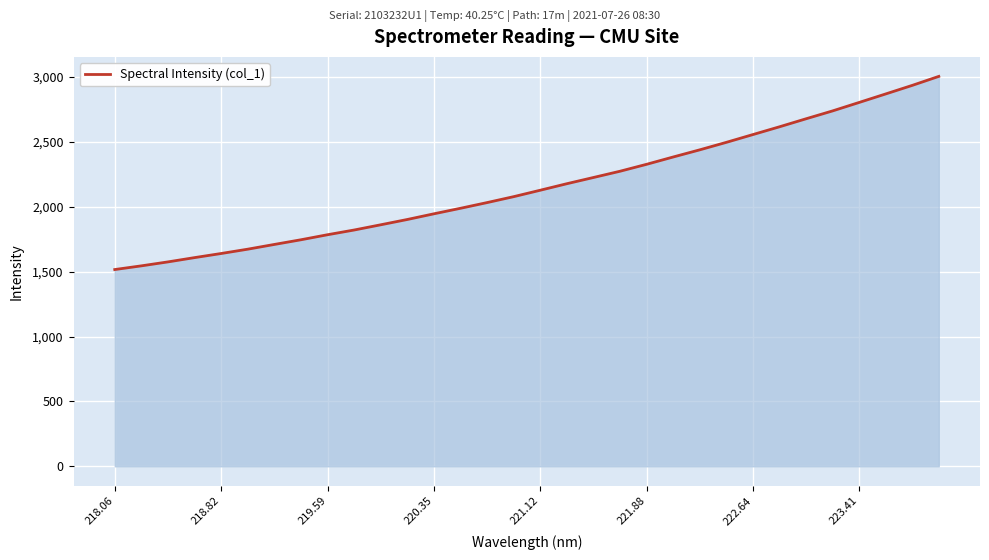

Does the chart display data point markers on the line(s)?

No